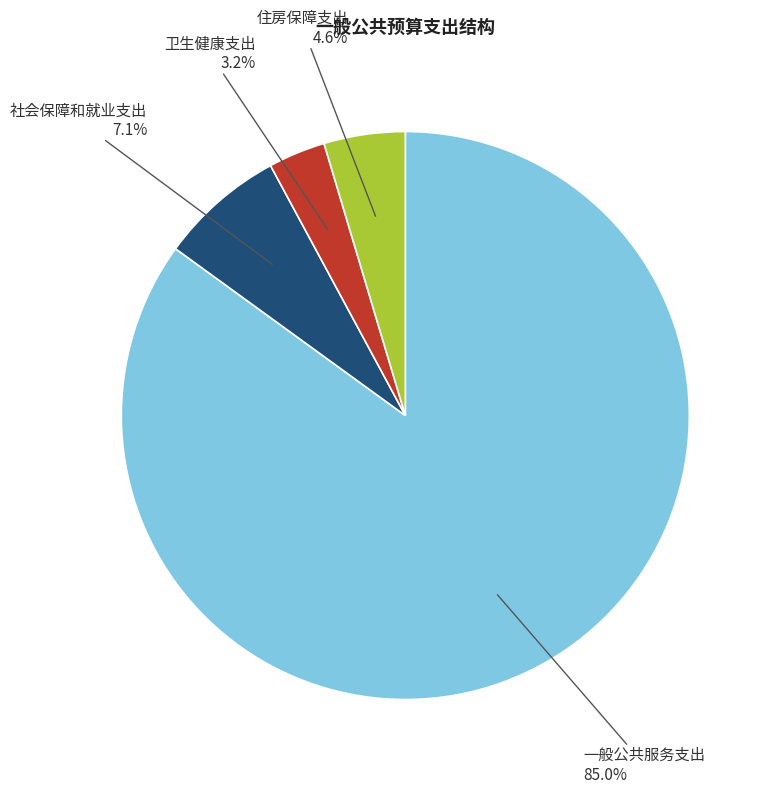

Is the sum of 住房保障支出 and 一般公共服务支出 greater than half?

Yes